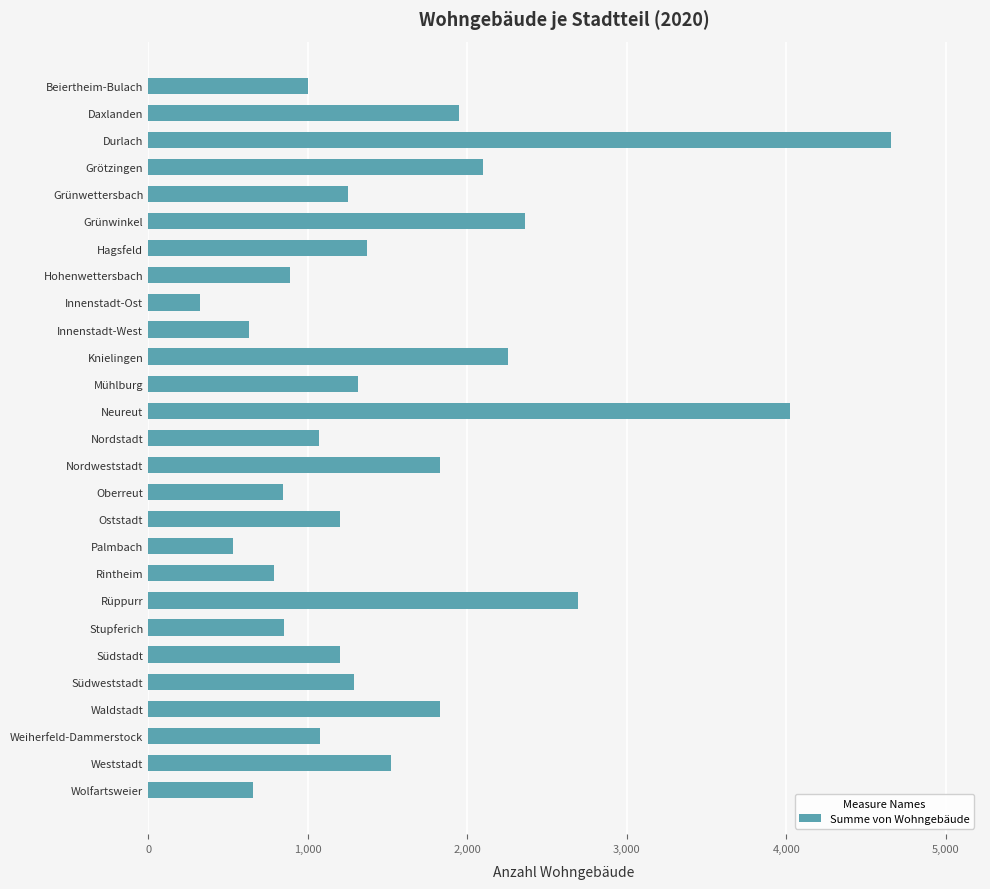

Are the bars grouped side by side (vs. stacked)?

No